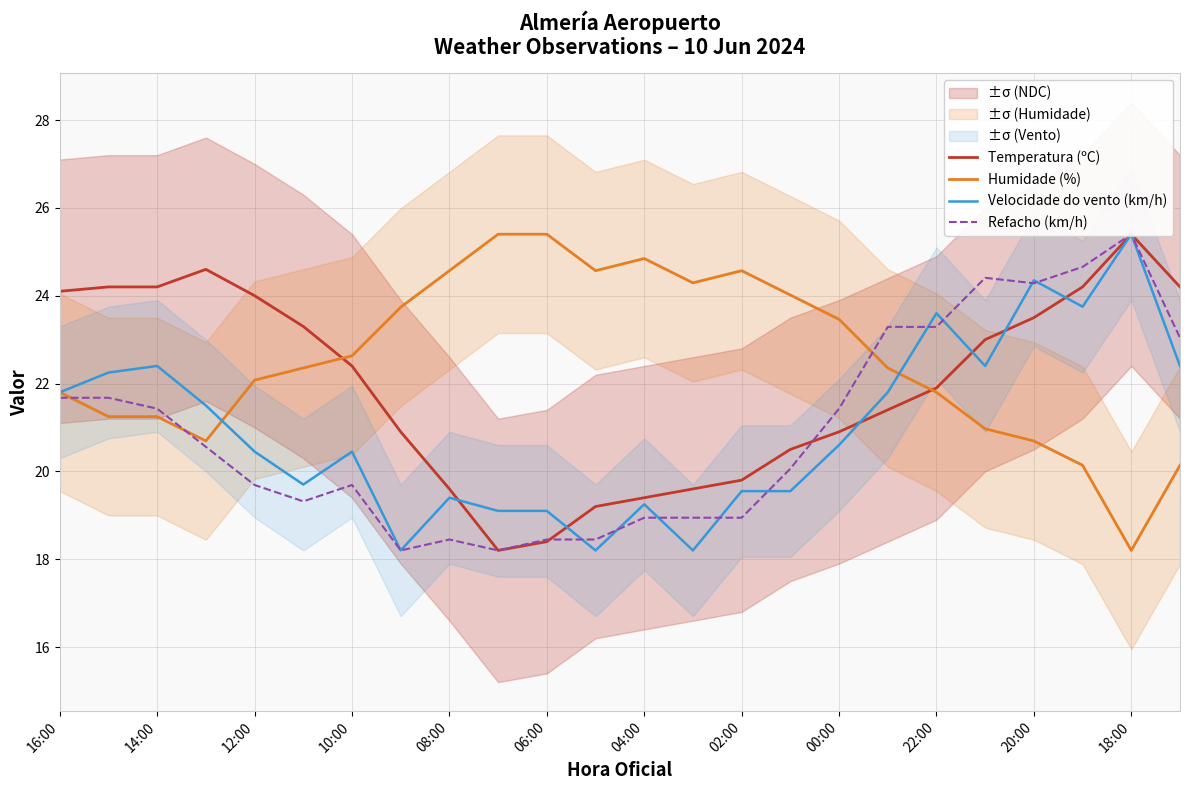

What is the minimum value for Humidade (%)?

18.2